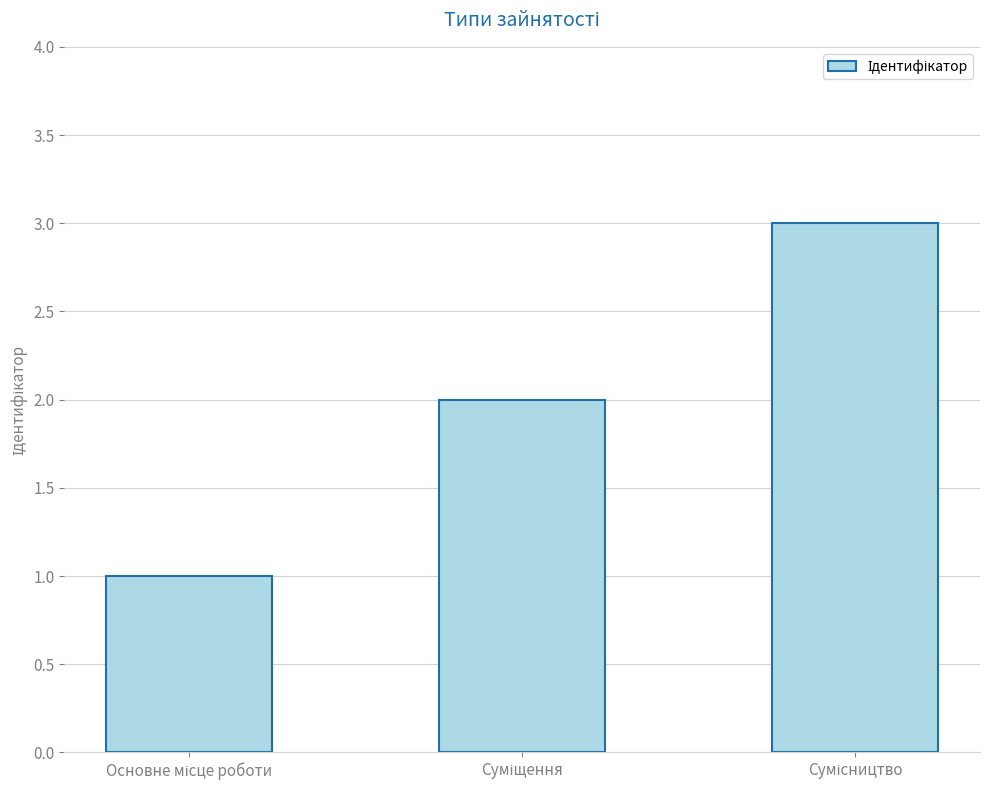

What is the maximum value shown in the chart?

3